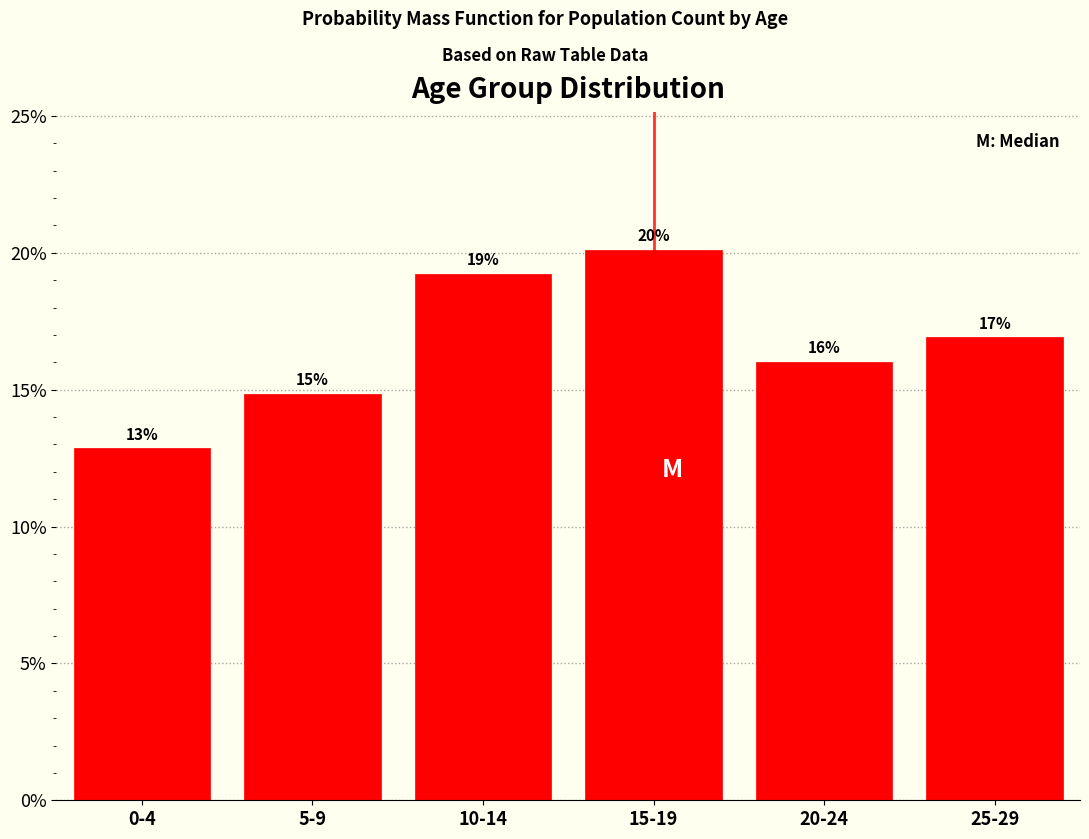

Does the chart contain any negative values?

No